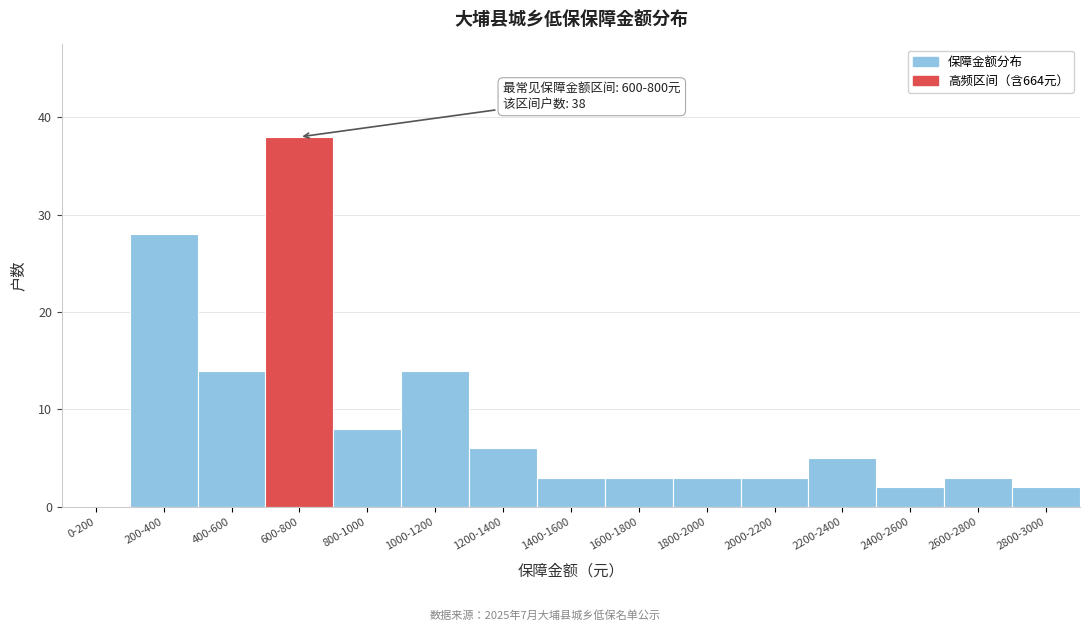

Reading right to left, transcribe all the data shown in this chart.

2800-3000=2	2600-2800=3	2400-2600=2	2200-2400=5	2000-2200=3	1800-2000=3	1600-1800=3	1400-1600=3	1200-1400=6	1000-1200=14	800-1000=8	600-800=38	400-600=14	200-400=28	0-200=0